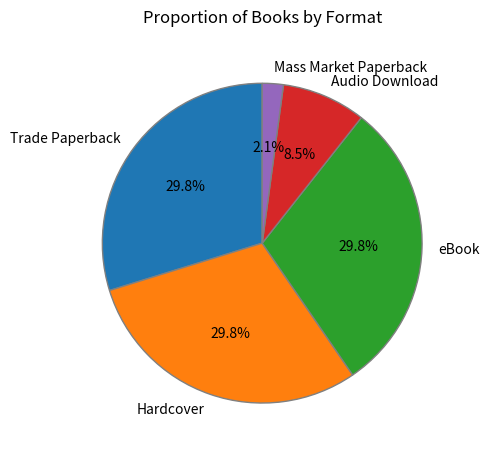

To the nearest percent, what is the difference between the largest and smallest slice percentages?

28%